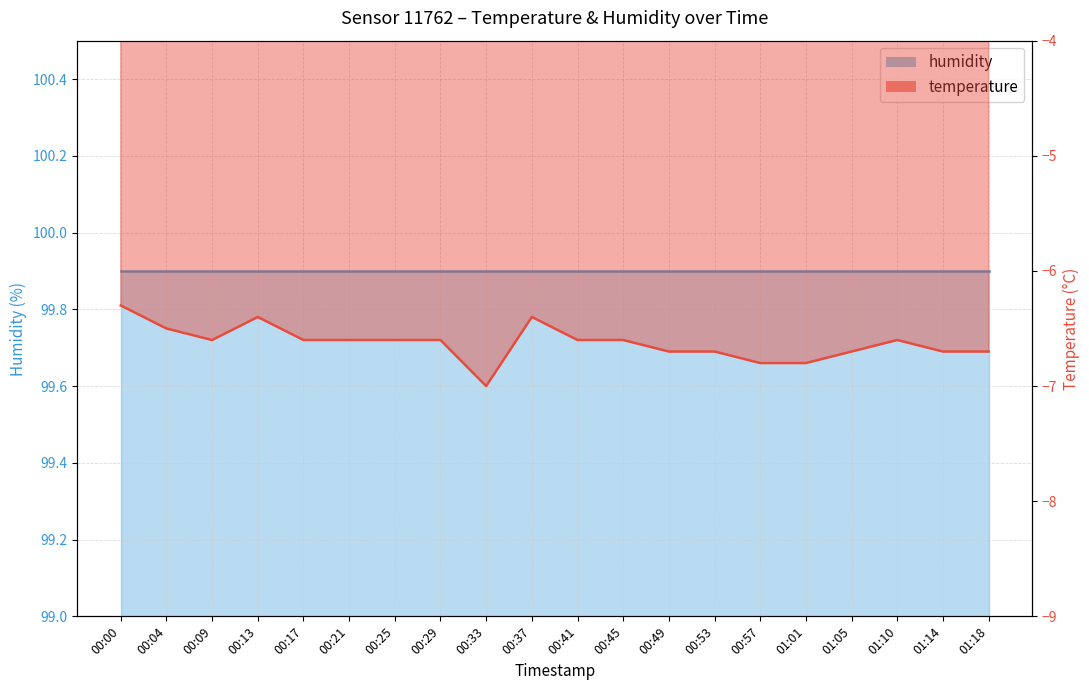

Rank the categories by value from lowest to highest.

00:33, 00:57, 01:01, 00:49, 00:53, 01:05, 01:14, 01:18, 00:09, 00:17, 00:21, 00:25, 00:29, 00:41, 00:45, 01:10, 00:04, 00:13, 00:37, 00:00